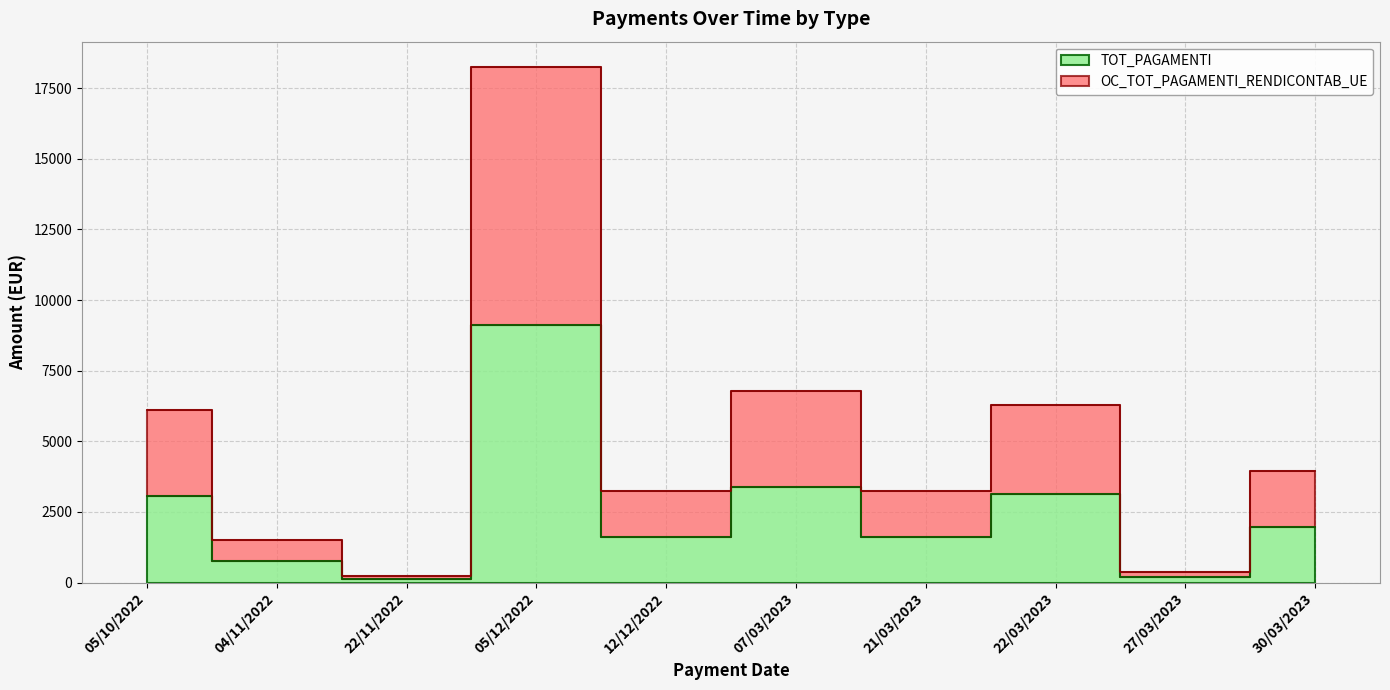

True or false: TOT_PAGAMENTI has a value of 125.0 at 22/11/2022.

True